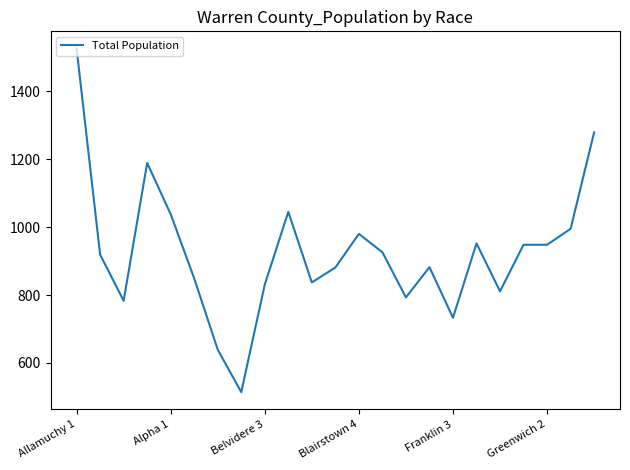

What is the minimum value shown in the chart?

514